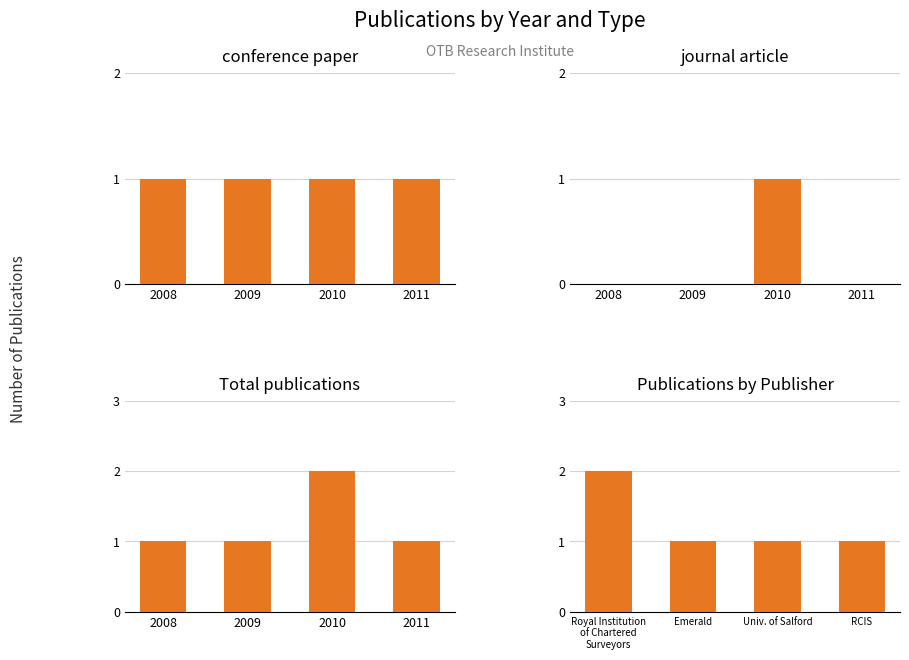

Is it true that journal article equals 1 at 2010?

True